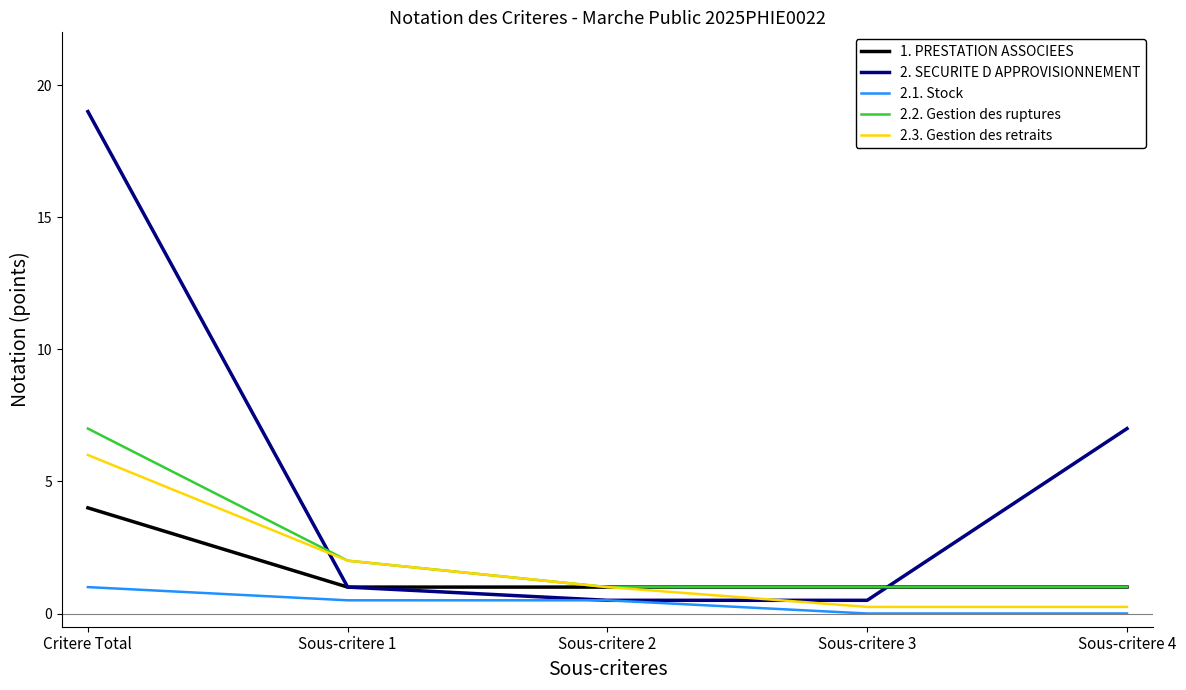

The 1. PRESTATION ASSOCIEES series shows 7.1 at Critere Total. True or false?

False